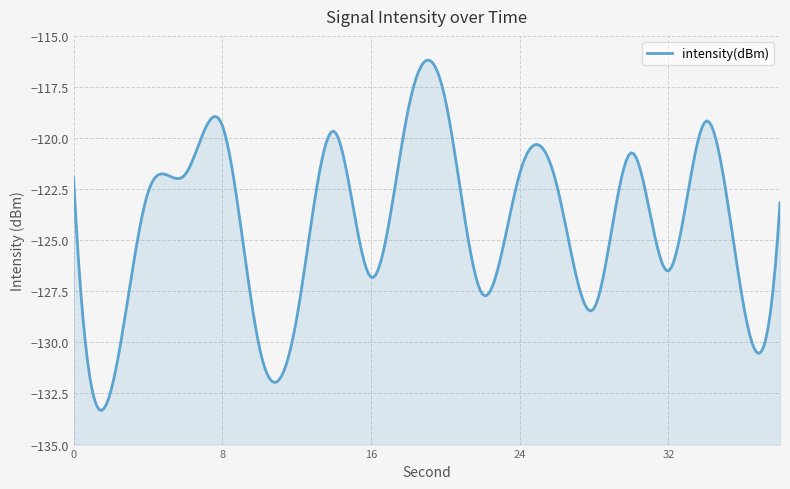

List the labels in order of value, smallest first.

2, 10, 12, 28, 36, 22, 16, 32, 38, 4, 26, 0, 6, 24, 30, 14, 8, 34, 18, 20